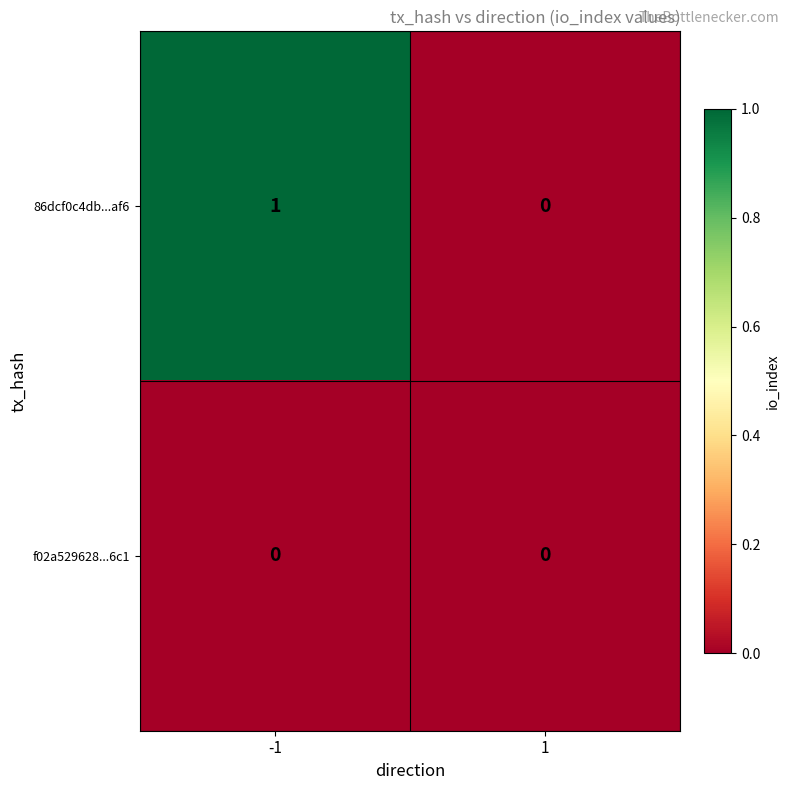

Reading right to left, extract all data points from this chart.

86dcf0c4db...af6: 0	1
f02a529628...6c1: 0	0